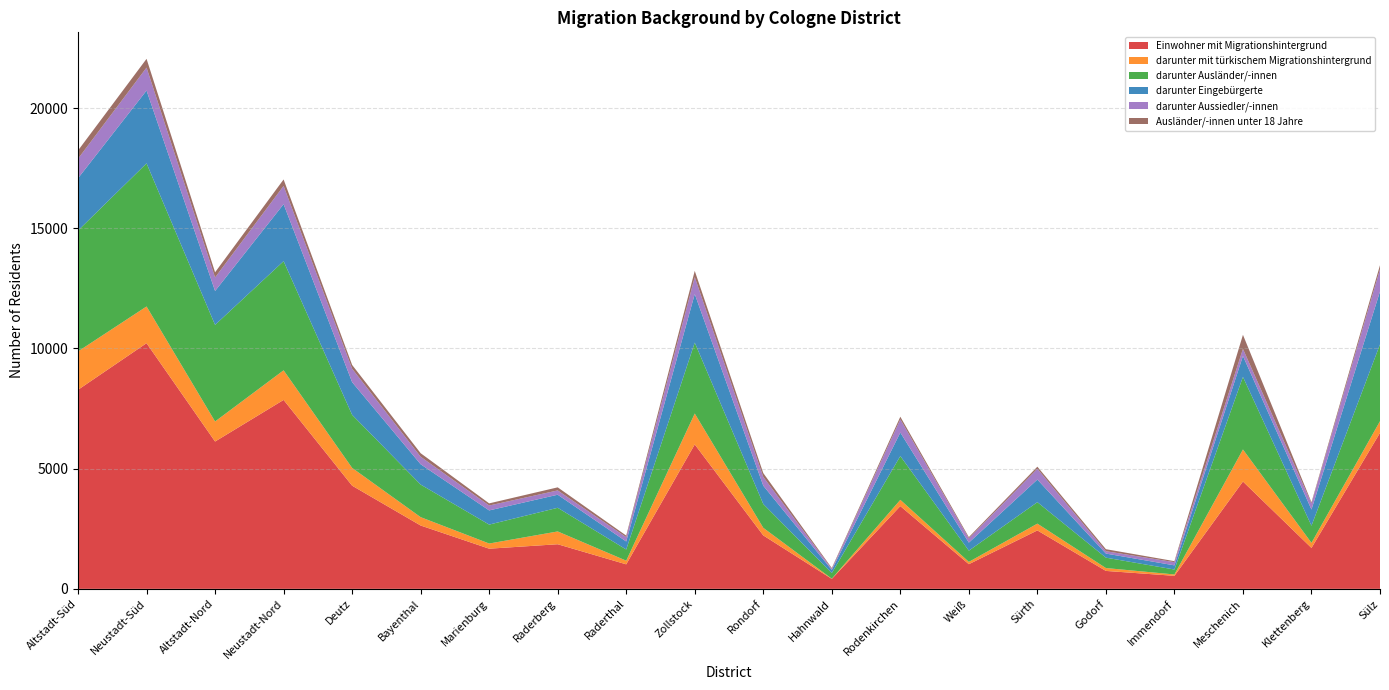

Reading left to right, what are all the values shown in this chart?

Einwohner mit Migrationshintergrund: Altstadt-Süd=8281	Neustadt-Süd=10221	Altstadt-Nord=6129	Neustadt-Nord=7860	Deutz=4292	Bayenthal=2635	Marienburg=1671	Raderberg=1856	Raderthal=1020	Zollstock=6009	Rondorf=2223	Hahnwald=414	Rodenkirchen=3443	Weiß=1026	Sürth=2431	Godorf=746	Immendorf=542	Meschenich=4465	Klettenberg=1702	Sülz=6490
darunter mit türkischem Migrationshintergrund: Altstadt-Süd=1597	Neustadt-Süd=1527	Altstadt-Nord=834	Neustadt-Nord=1232	Deutz=740	Bayenthal=348	Marienburg=215	Raderberg=532	Raderthal=152	Zollstock=1285	Rondorf=316	Hahnwald=9	Rodenkirchen=260	Weiß=96	Sürth=282	Godorf=120	Immendorf=57	Meschenich=1334	Klettenberg=212	Sülz=486
darunter Ausländer/-innen: Altstadt-Süd=5029	Neustadt-Süd=5954	Altstadt-Nord=4018	Neustadt-Nord=4541	Deutz=2208	Bayenthal=1355	Marienburg=787	Raderberg=984	Raderthal=465	Zollstock=2950	Rondorf=991	Hahnwald=234	Rodenkirchen=1821	Weiß=467	Sürth=893	Godorf=432	Immendorf=205	Meschenich=3019	Klettenberg=713	Sülz=3195
darunter Eingebürgerte: Altstadt-Süd=2175	Neustadt-Süd=3029	Altstadt-Nord=1411	Neustadt-Nord=2371	Deutz=1358	Bayenthal=845	Marienburg=590	Raderberg=544	Raderthal=333	Zollstock=2021	Rondorf=761	Hahnwald=130	Rodenkirchen=978	Weiß=334	Sürth=941	Godorf=170	Immendorf=173	Meschenich=869	Klettenberg=673	Sülz=2199
darunter Aussiedler/-innen: Altstadt-Süd=813	Neustadt-Süd=955	Altstadt-Nord=563	Neustadt-Nord=759	Deutz=561	Bayenthal=313	Marienburg=204	Raderberg=179	Raderthal=181	Zollstock=703	Rondorf=366	Hahnwald=44	Rodenkirchen=551	Weiß=178	Sürth=448	Godorf=98	Immendorf=133	Meschenich=297	Klettenberg=253	Sülz=928
Ausländer/-innen unter 18 Jahre: Altstadt-Süd=342	Neustadt-Süd=364	Altstadt-Nord=215	Neustadt-Nord=269	Deutz=156	Bayenthal=147	Marienburg=89	Raderberg=128	Raderthal=65	Zollstock=261	Rondorf=159	Hahnwald=36	Rodenkirchen=108	Weiß=51	Sürth=88	Godorf=84	Immendorf=42	Meschenich=584	Klettenberg=48	Sülz=167